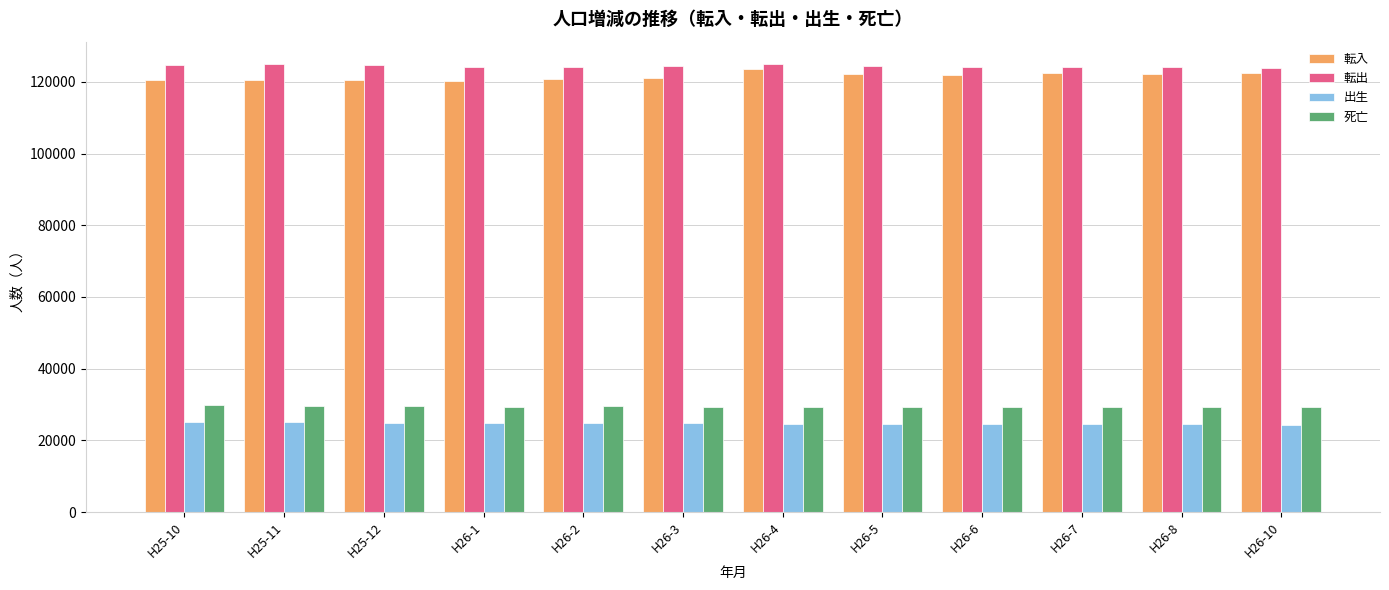

What is the highest value of the 転入 series?

123485